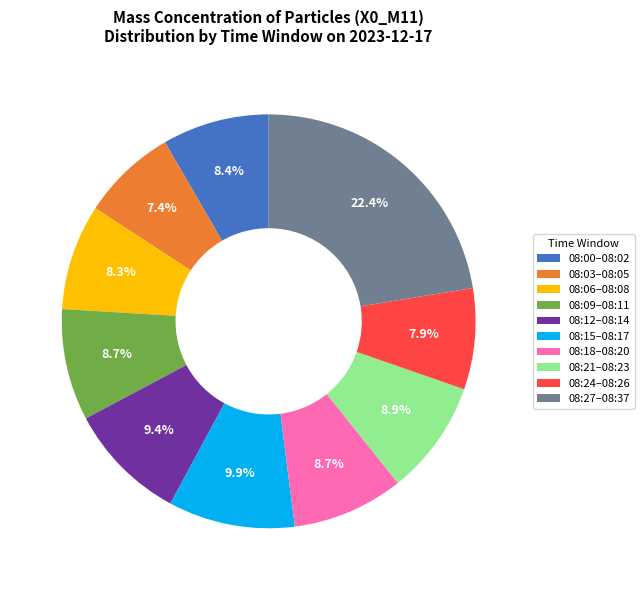

Is the sum of 08:00–08:02 and 08:06–08:08 greater than half?

No